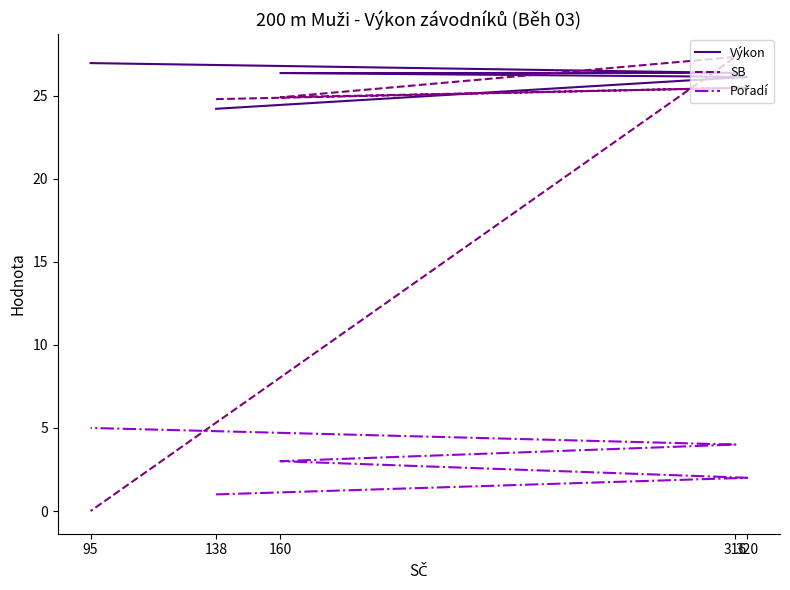

How many positive values does the SB series have?

4